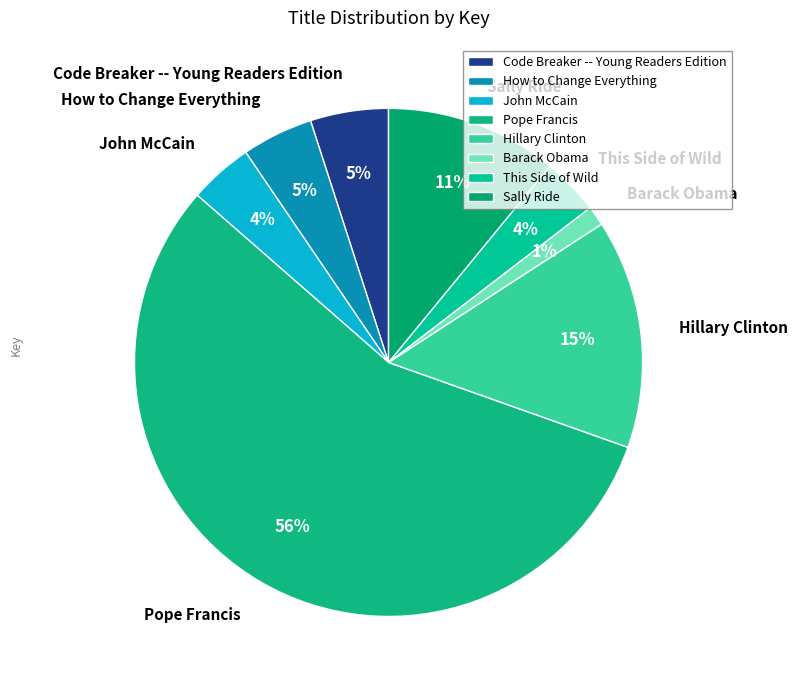

Does Sally Ride account for over 50% of the chart?

No